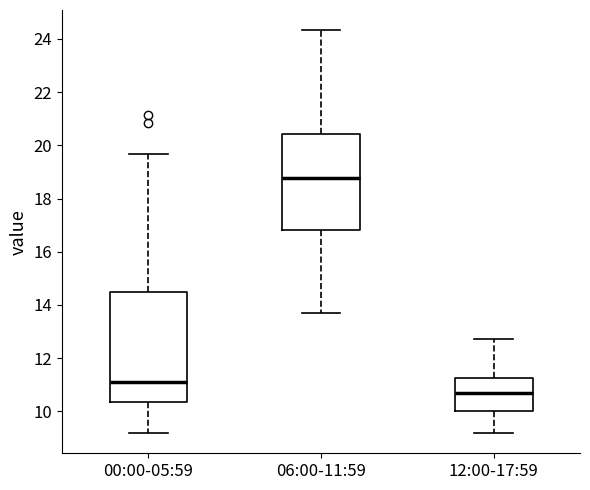

Comparing the boxes themselves (not the whiskers), which one is the tallest?

00:00-05:59